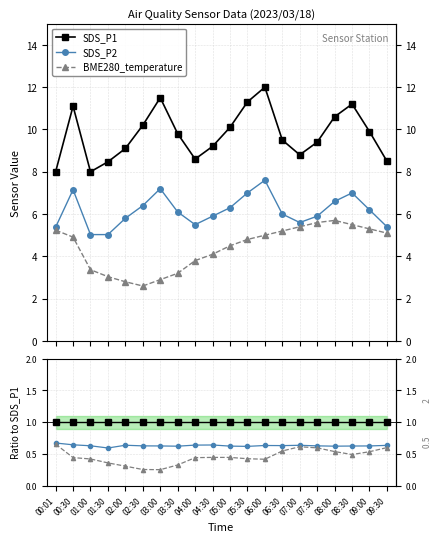

In BME280_temperature, how many points are lower than both neighbors (excluding endpoints)?

1